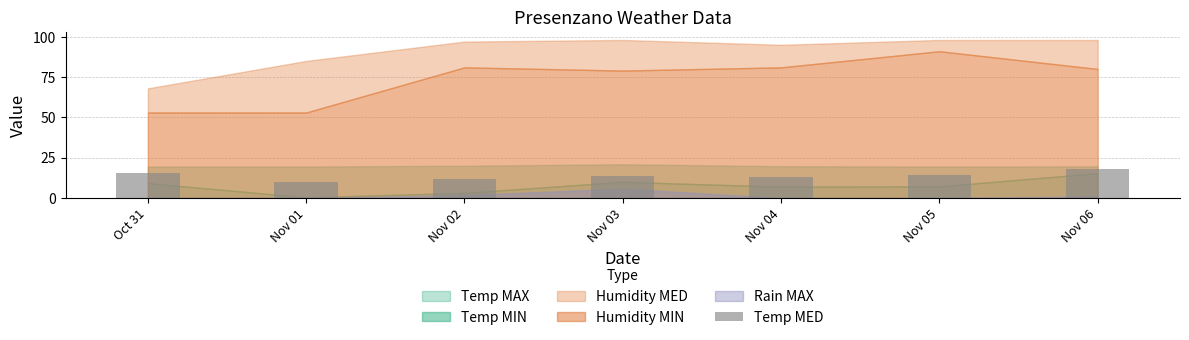

What is the maximum value shown in the chart?

17.9